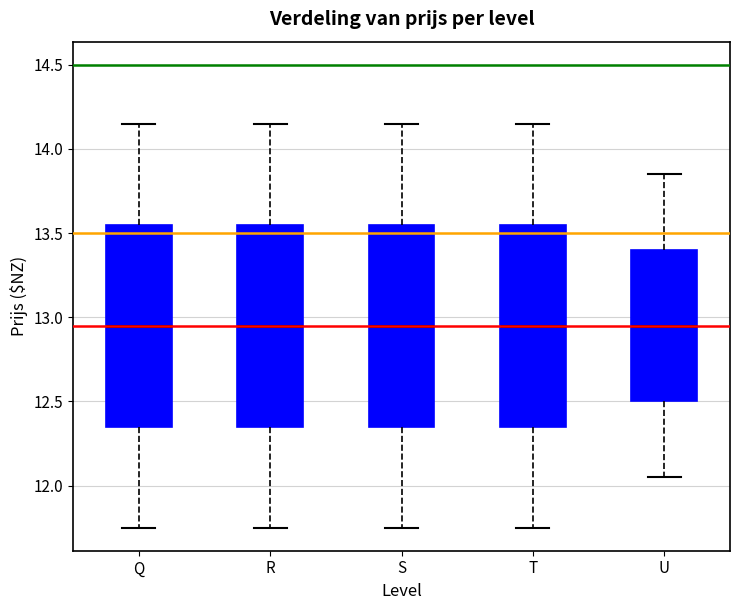

Reading left to right, read every box against the y-axis: the position of its median line, the range the box covers, and the ends of its whiskers. The values are not printed on the chart, so give them approximately, as read against the axis.

Q: median 12.95, box 12.35 to 13.55, whiskers 11.75 to 14.15
R: median 12.95, box 12.35 to 13.55, whiskers 11.75 to 14.15
S: median 12.95, box 12.35 to 13.55, whiskers 11.75 to 14.15
T: median 12.95, box 12.35 to 13.55, whiskers 11.75 to 14.15
U: median 12.95, box 12.50 to 13.40, whiskers 12.05 to 13.85